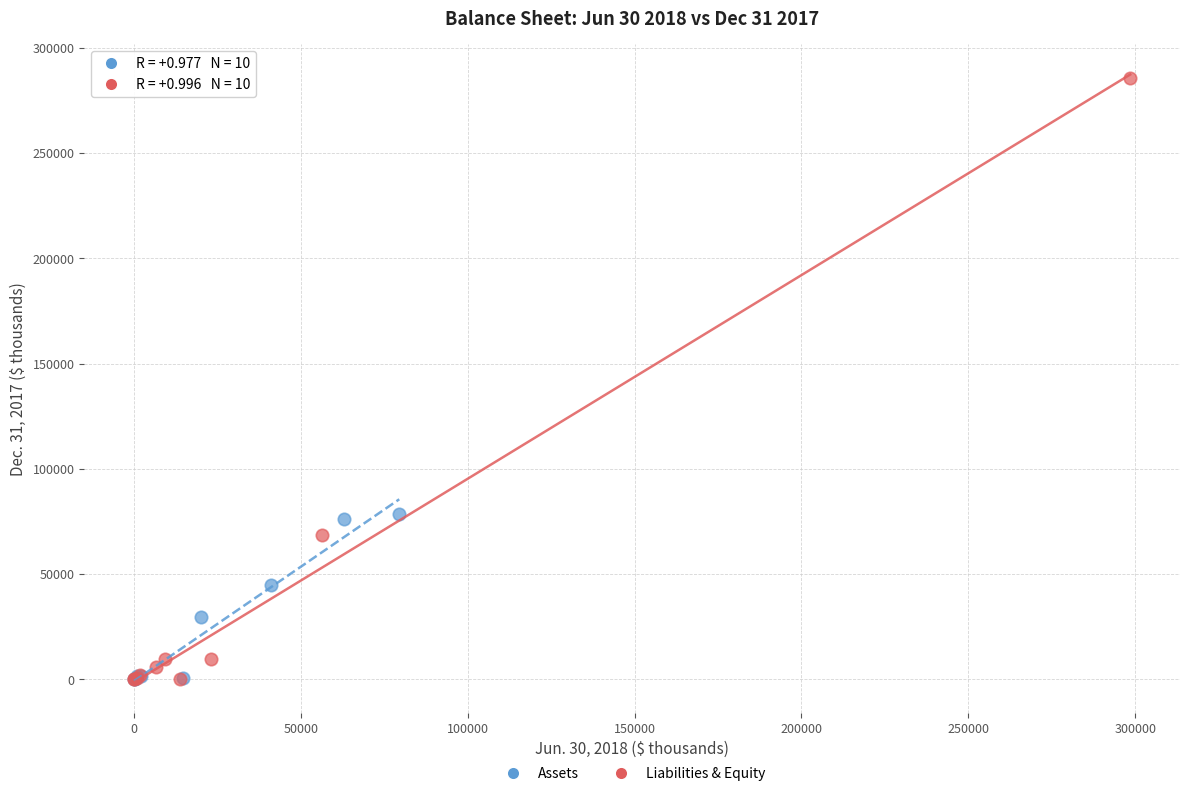

Which series contains the highest Y value?

Liabilities & Equity